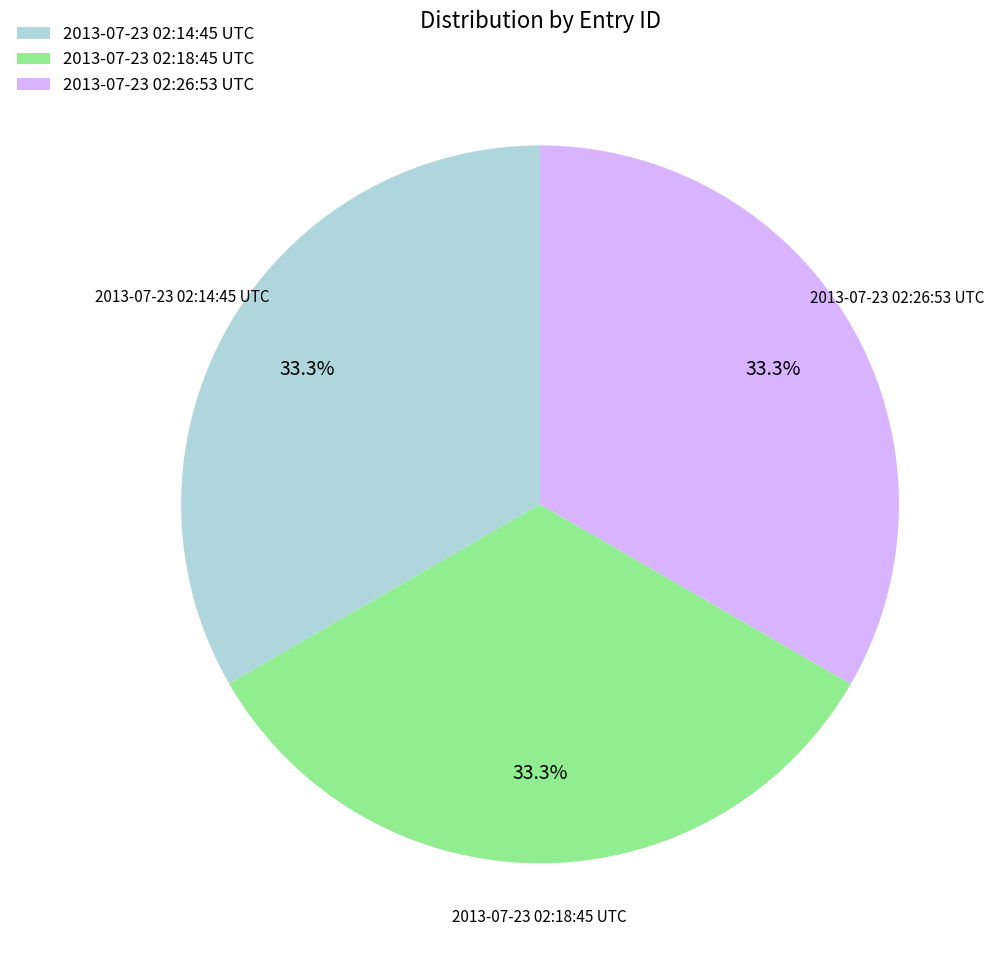

What is the ratio of the value at 2013-07-23 02:26:53 UTC to the value at 2013-07-23 02:18:45 UTC?

1.0